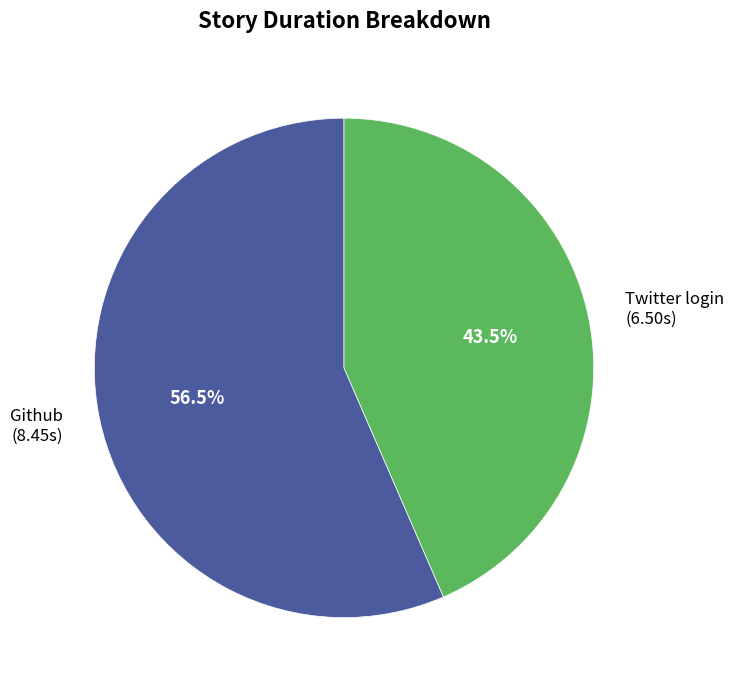

To the nearest percent, what is the difference between the Github and Twitter login slice percentages?

13%